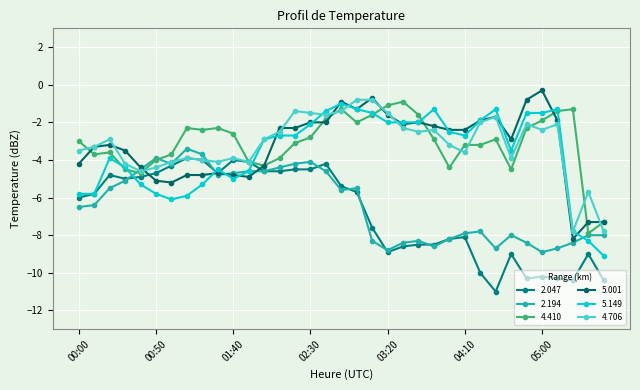

What is the label of the 13th point from the right?

03:40